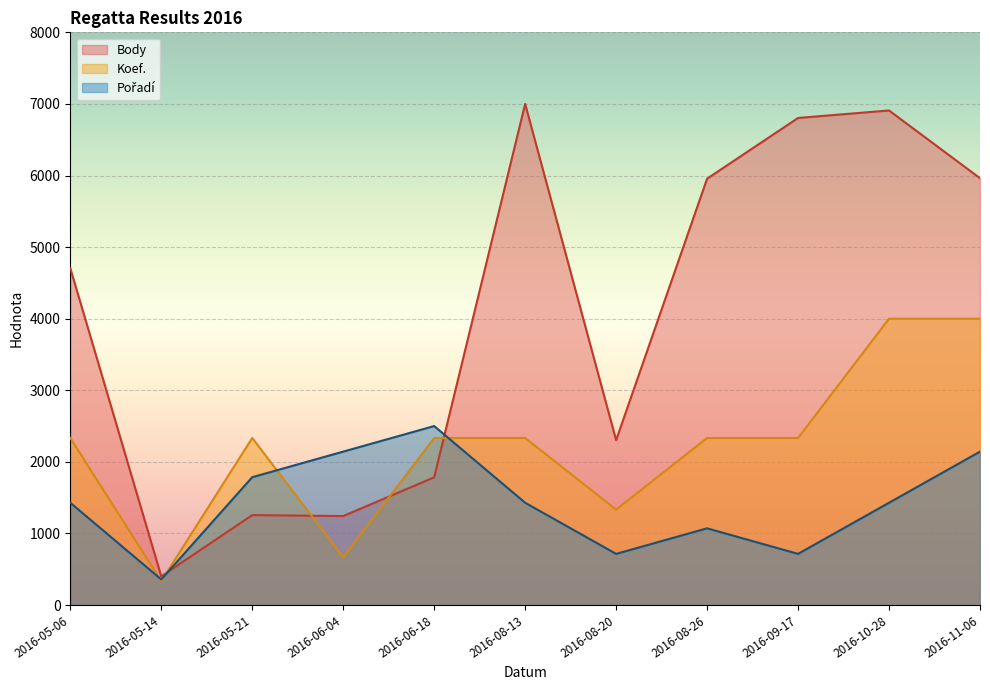

How many lines are shown in the chart?

3